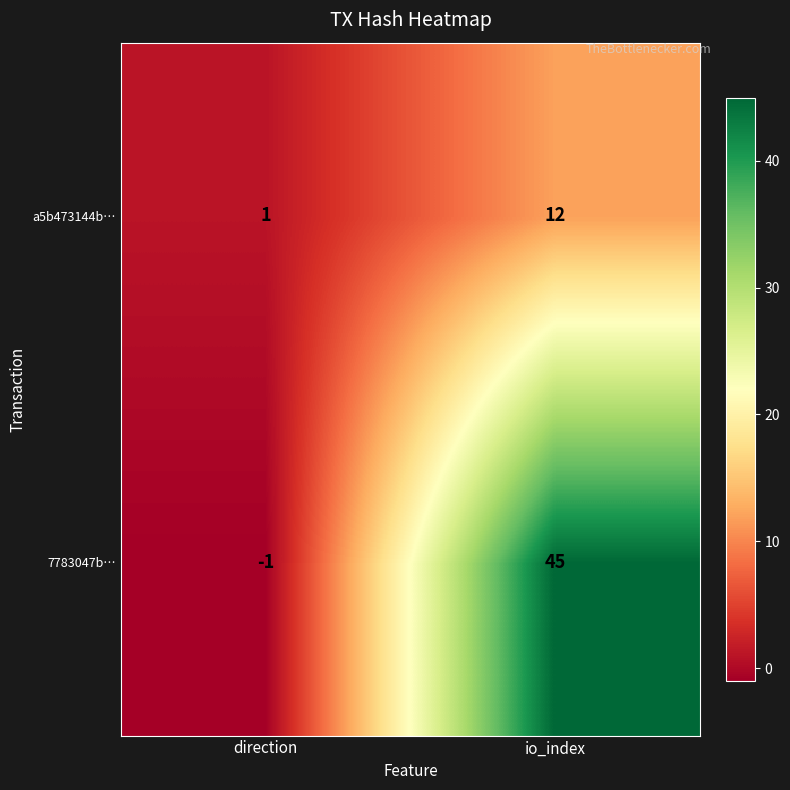

What is the greatest value displayed?

45